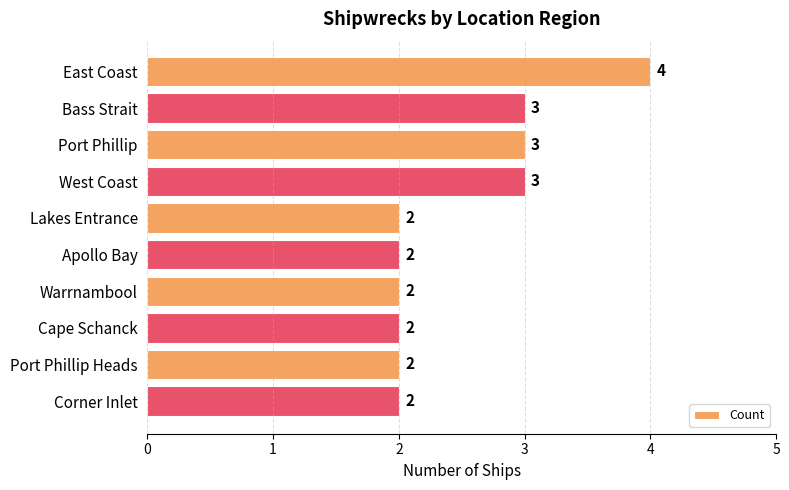

Is it true that the value at Corner Inlet is 0?

False